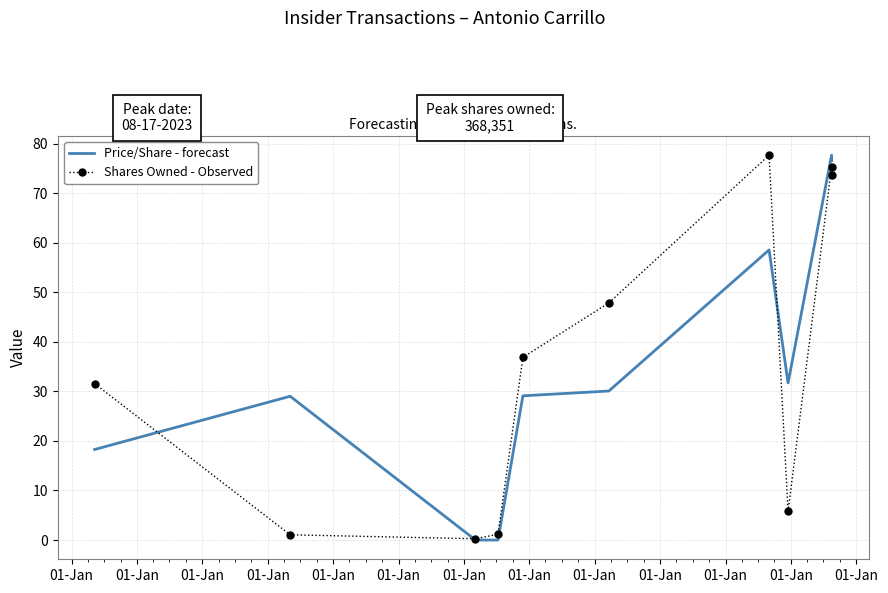

True or false: Price/Share - forecast has more than 2 points higher than both neighbors.

True